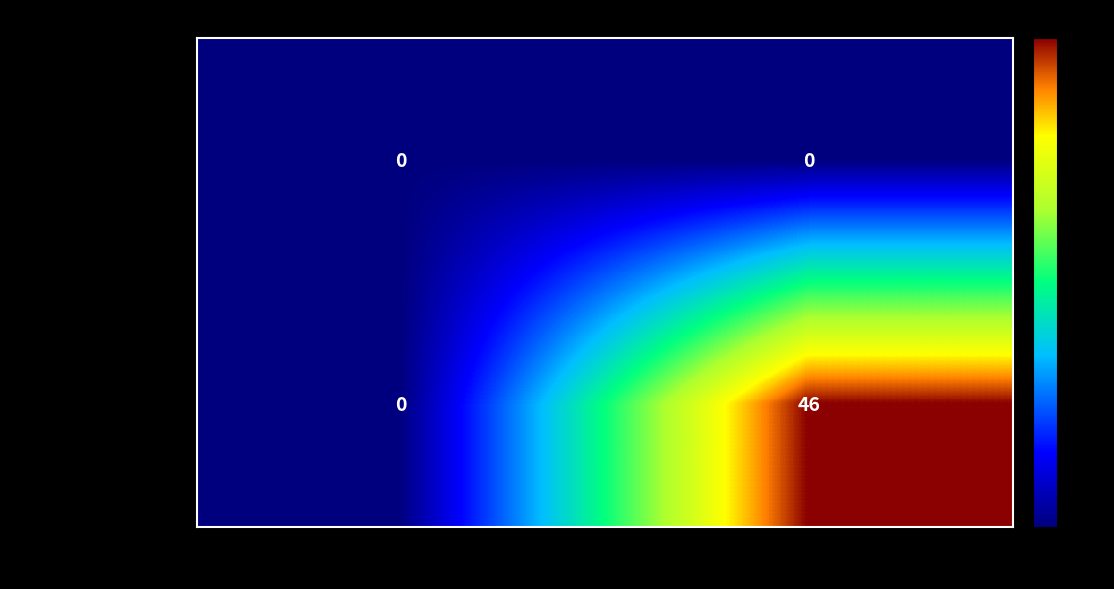

At which category is the sum across all series the highest?

1